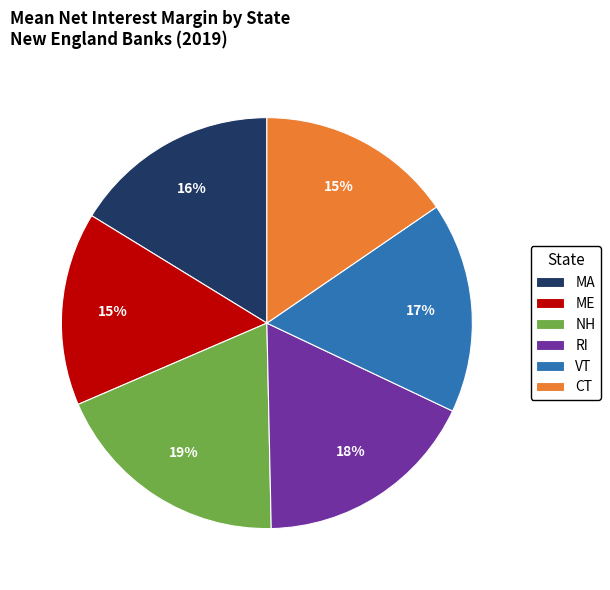

Which slice is the largest?

NH